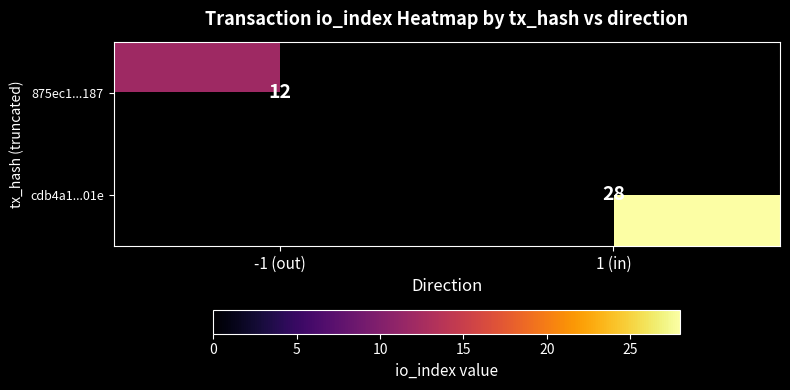

The cdb4a1...01e series shows 13 at 1 (in). True or false?

False